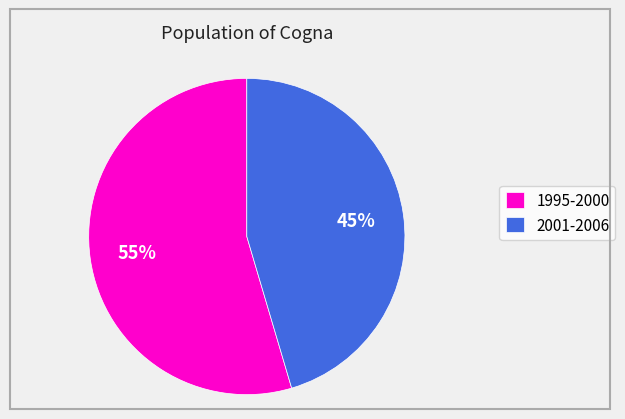

Rank the categories by value from highest to lowest.

1995-2000, 2001-2006